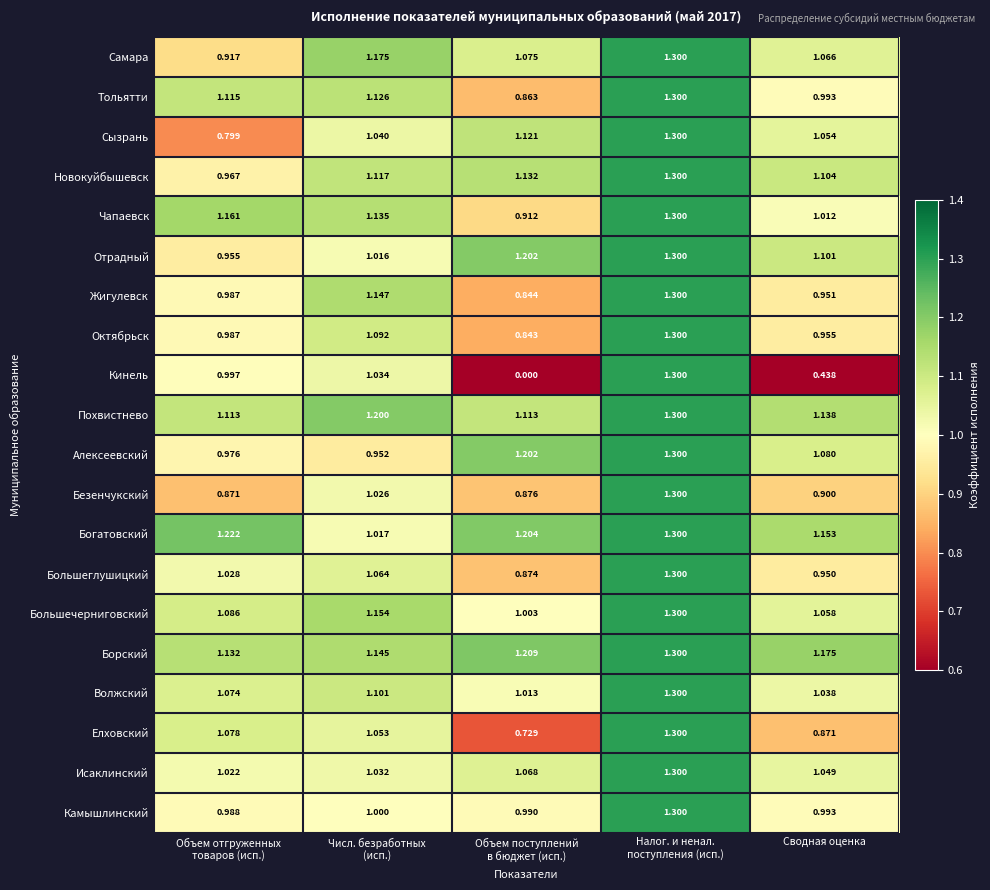

Which series has the largest range (max minus min)?

Кинель